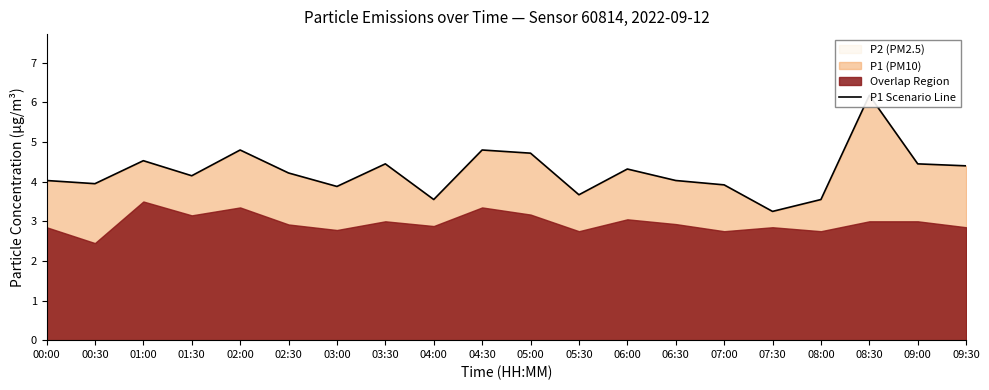

What is the maximum value shown in the chart?

6.2